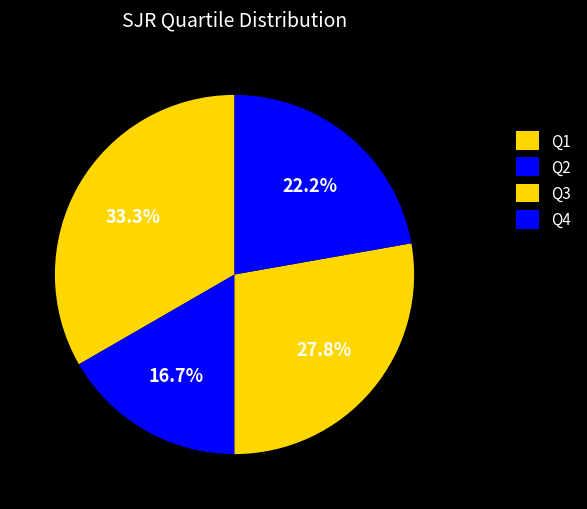

To the nearest percent, what is the difference between the Q2 and Q1 slice percentages?

5%